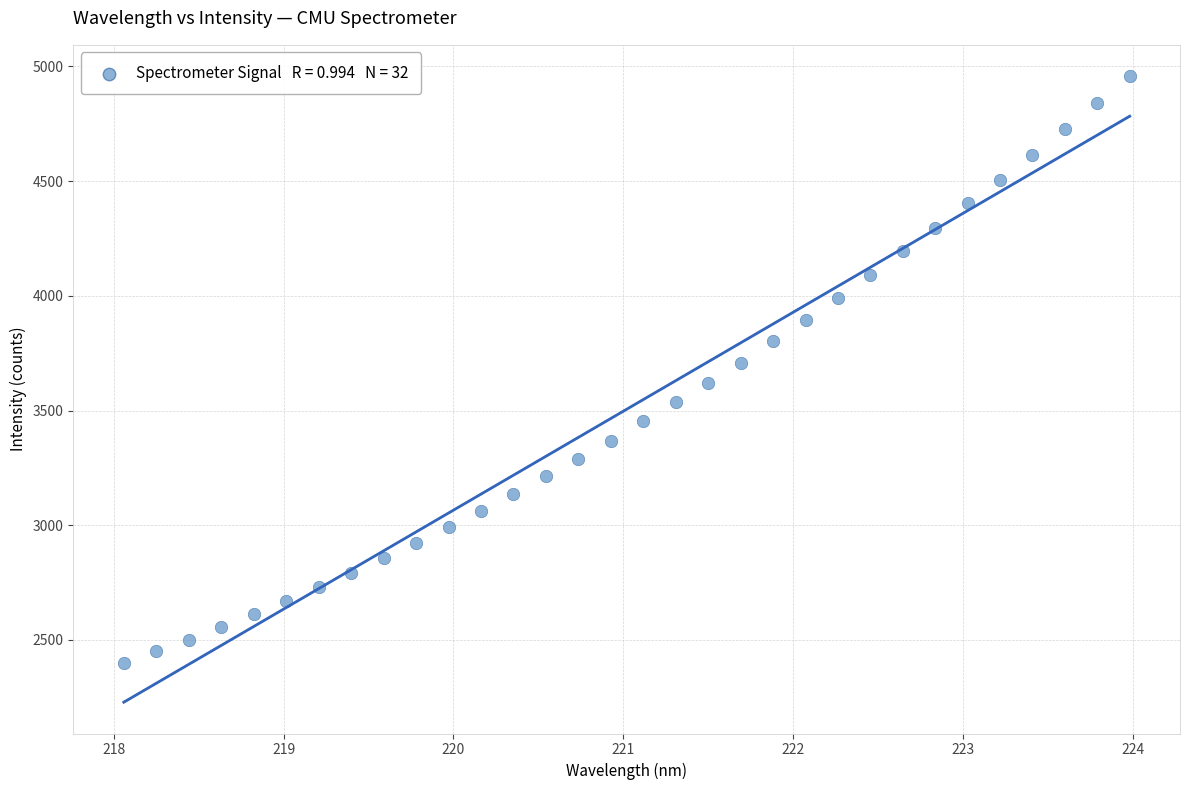

What is the range of X values (max minus min)?

5.9